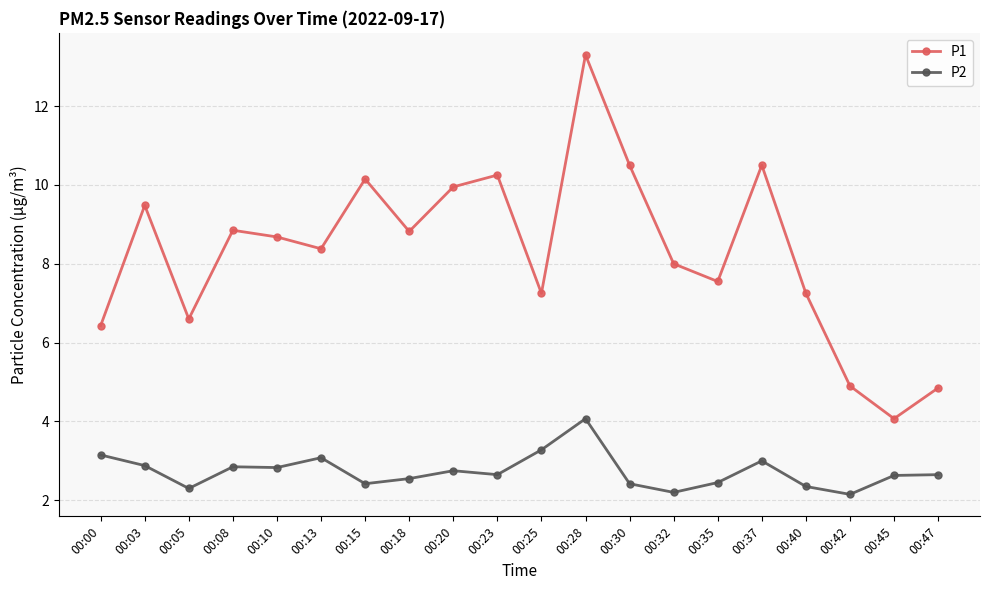

What is the highest value of the P2 series?

4.1